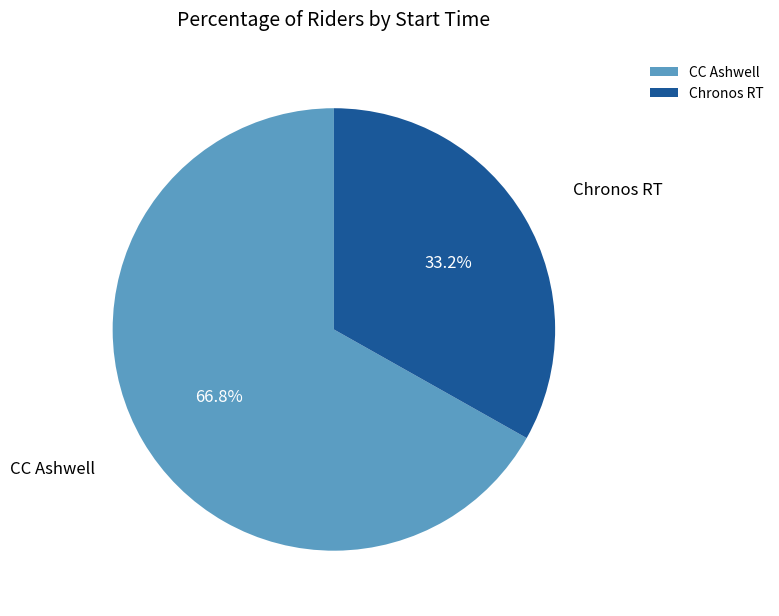

How much of the chart is everything except Chronos RT?

66.8%